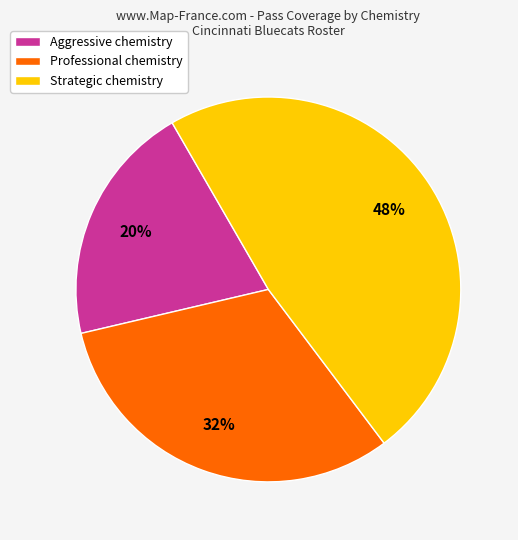

Which has a higher value, Strategic chemistry or Aggressive chemistry?

Strategic chemistry